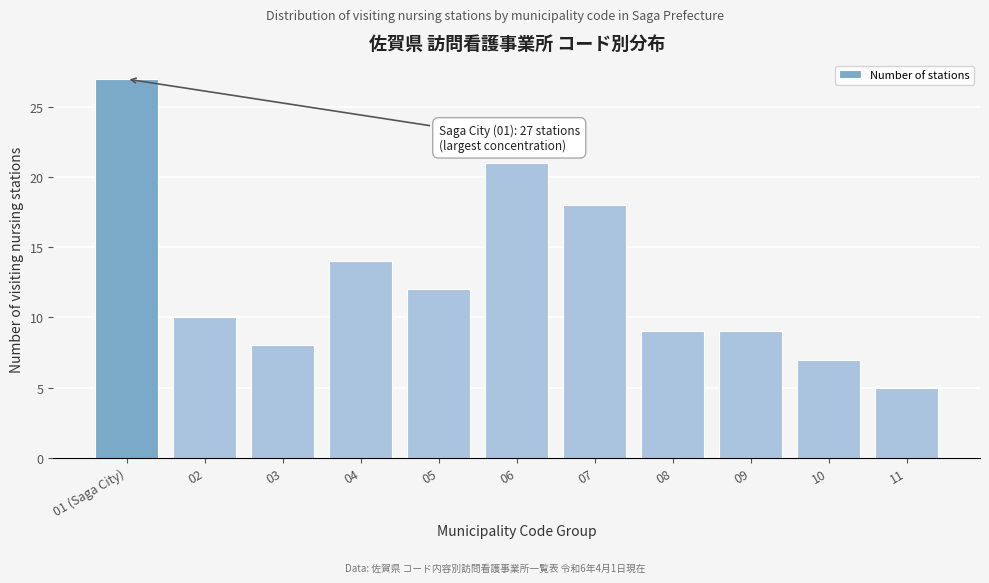

Reading left to right, what are all the values shown in this chart?

27	10	8	14	12	21	18	9	9	7	5